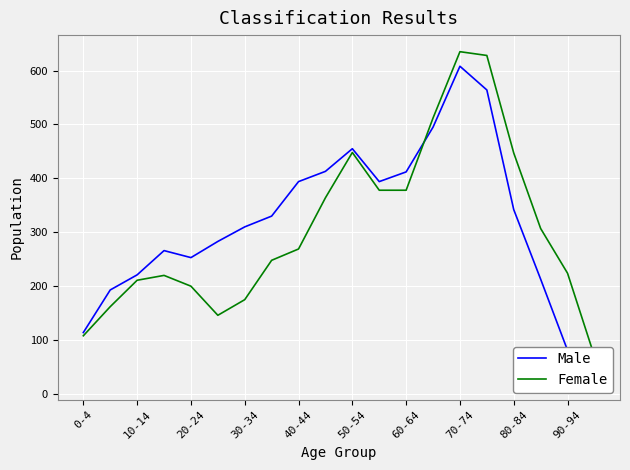

How many distinct data groups are displayed?

2